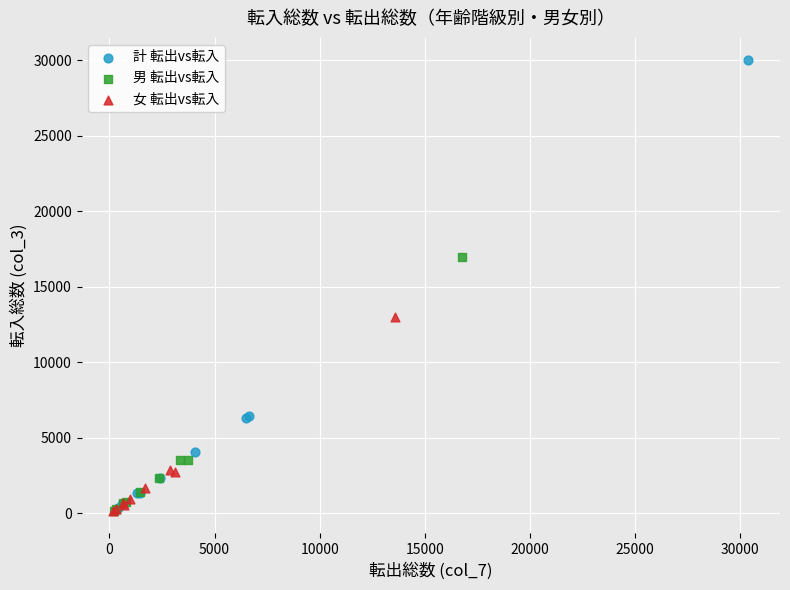

Which series has the largest Y range (max minus min)?

計 転出vs転入